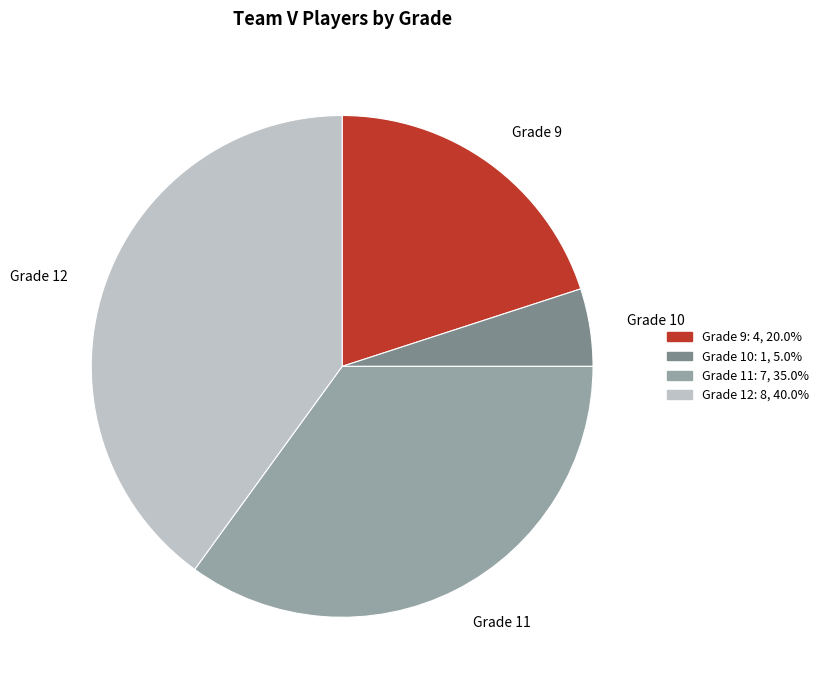

Which slice is the largest?

Grade 12